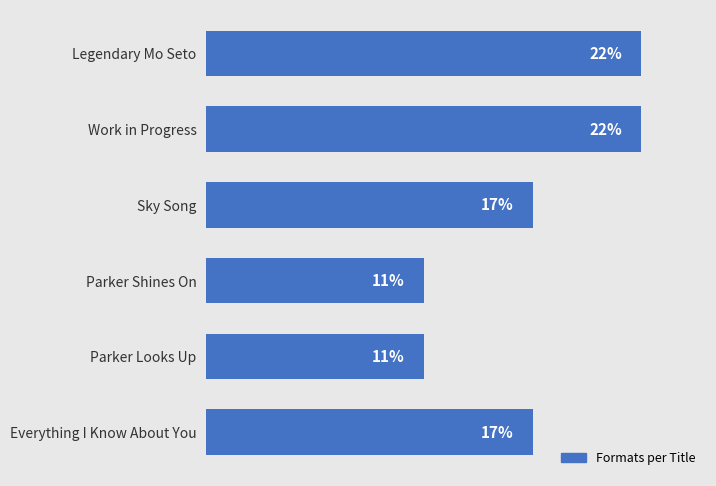

Are the bars horizontal?

Yes